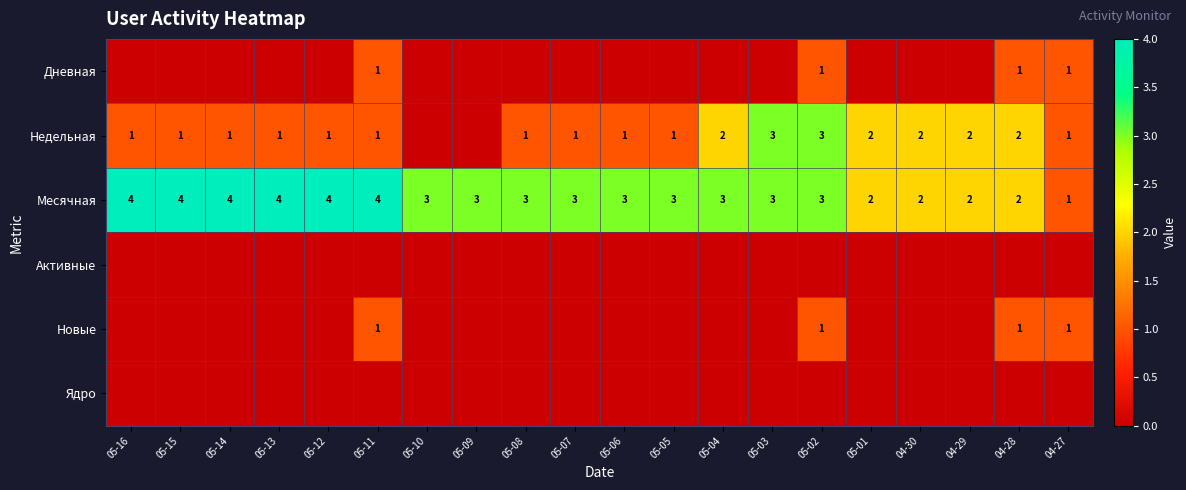

Is it true that Новые equals 2 at 05-02?

False